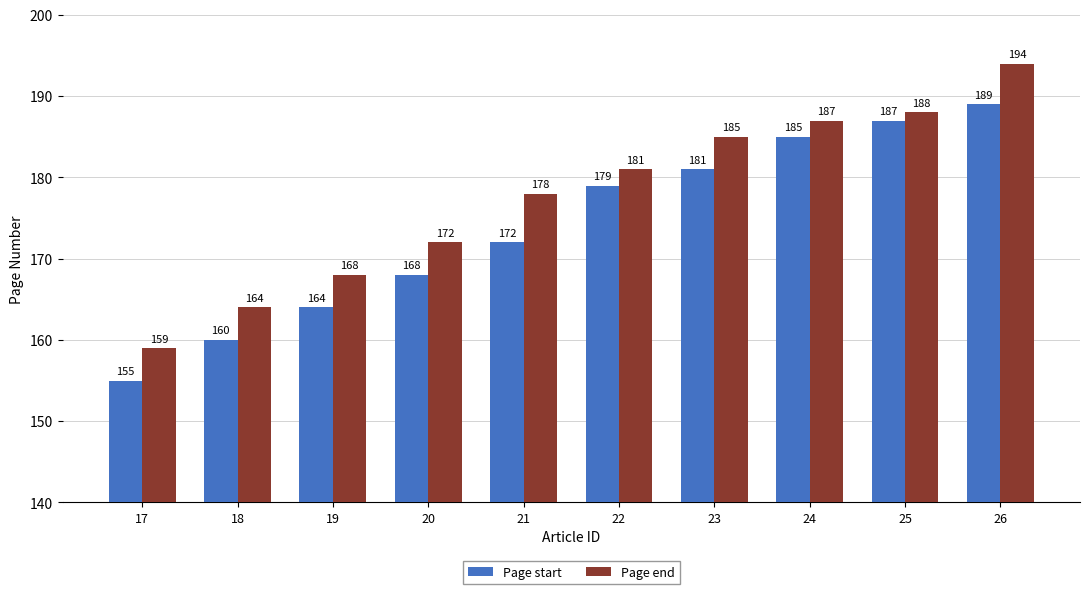

Reading right to left, extract all data points from this chart.

Page start: 26=189	25=187	24=185	23=181	22=179	21=172	20=168	19=164	18=160	17=155
Page end: 26=194	25=188	24=187	23=185	22=181	21=178	20=172	19=168	18=164	17=159